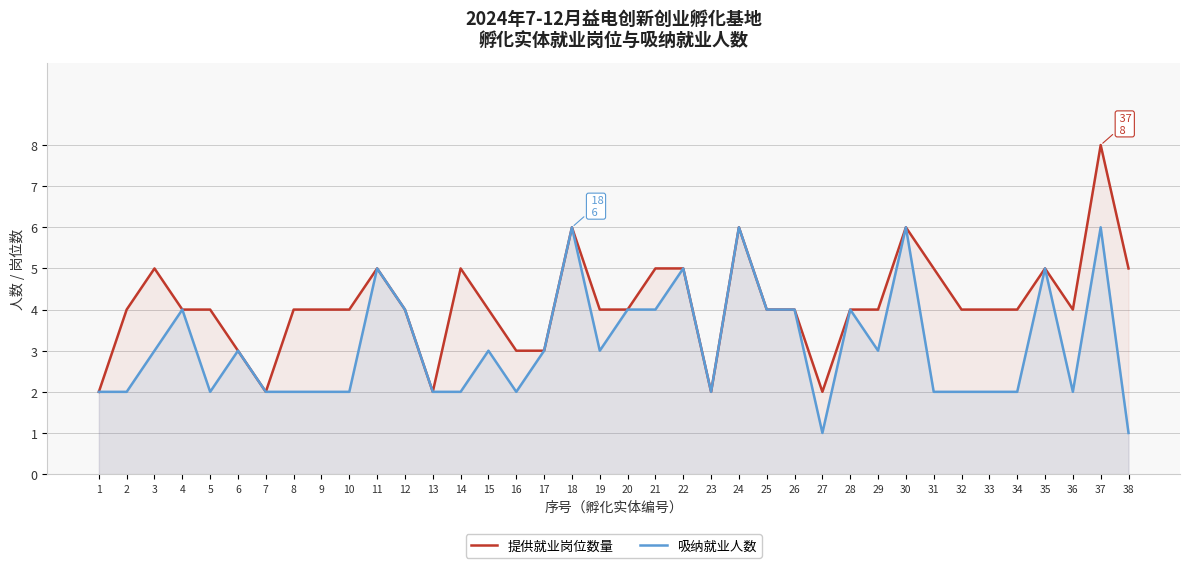

At which label does 吸纳就业人数 reach its minimum?

27